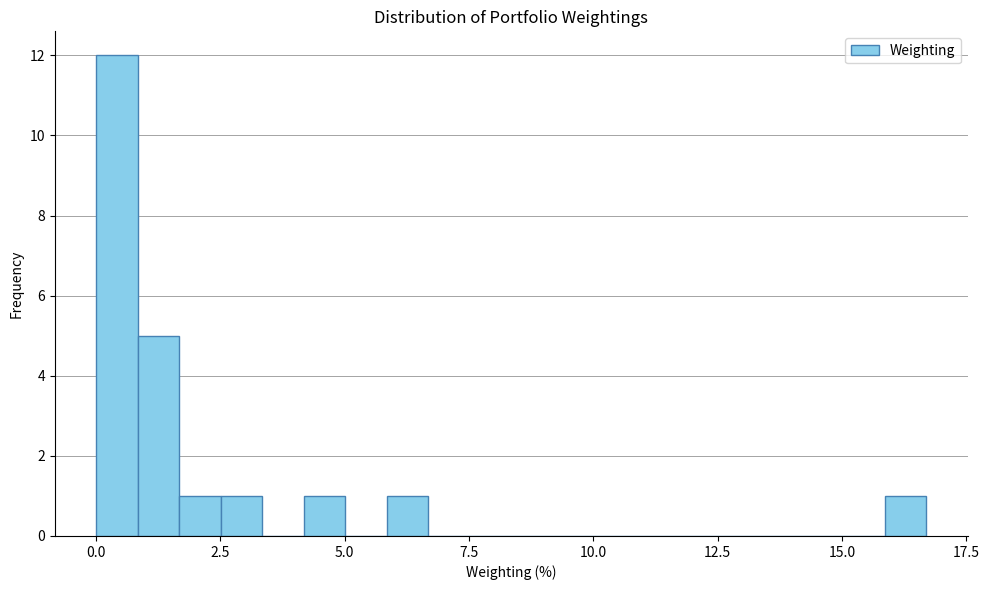

Read against the x-axis, roughly where is the centre of the tallest bar?

0.5